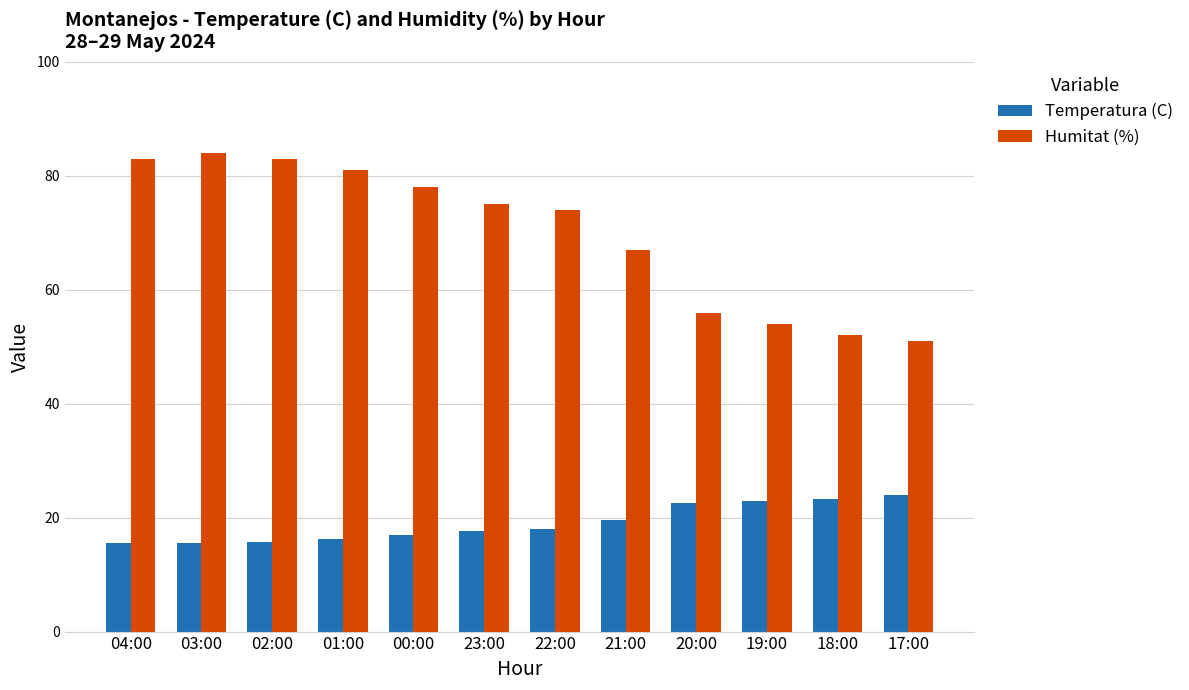

What is the difference between the second highest and second lowest values in the Temperatura (C) series?

7.8